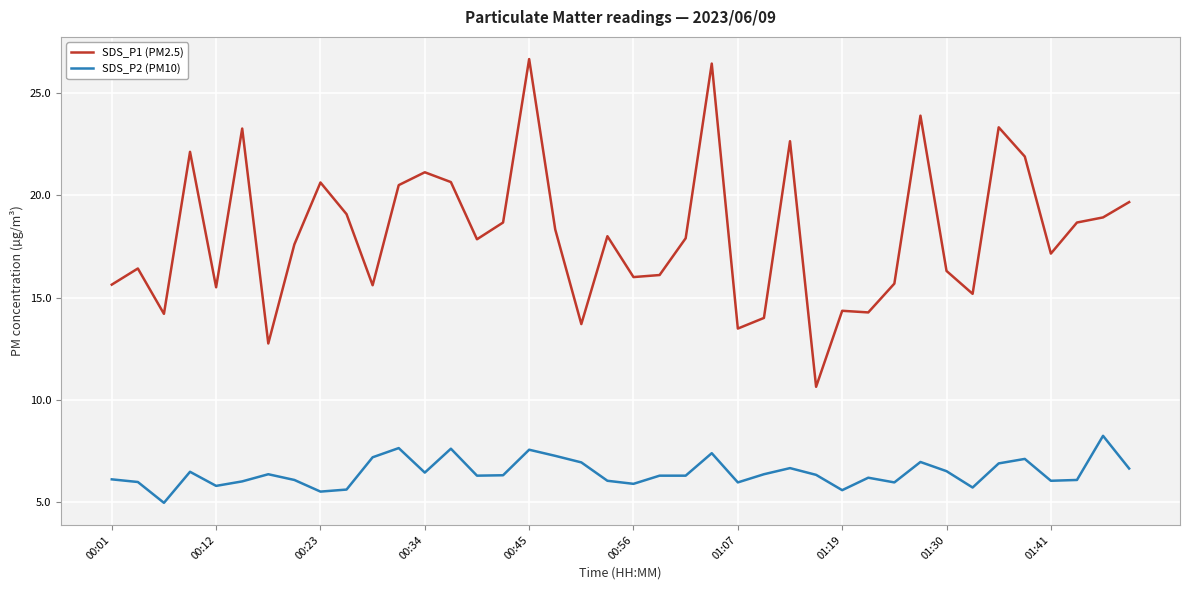

What is the difference between the maximum and second lowest values in the SDS_P1 (PM2.5) series?

13.9